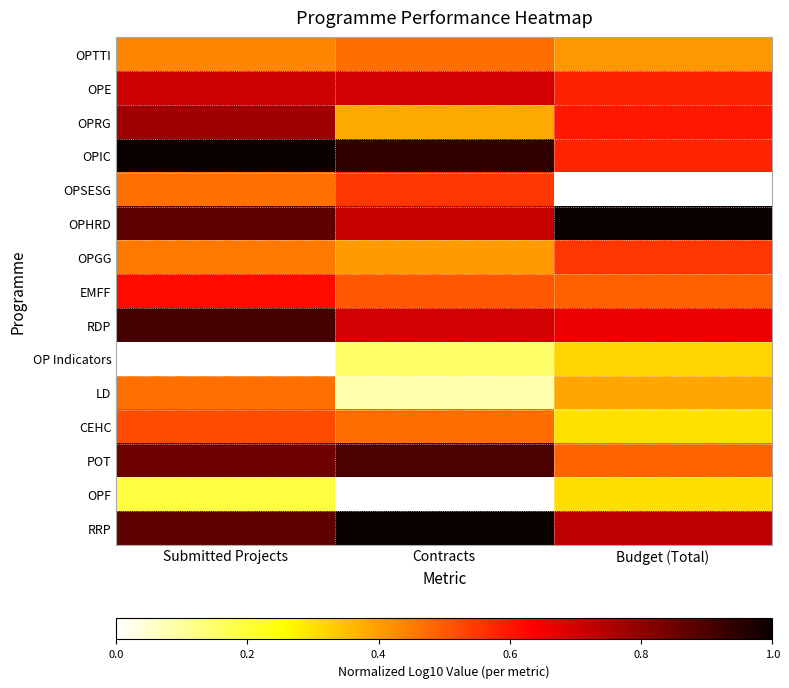

At how many categories does at least one series exceed 0?

3